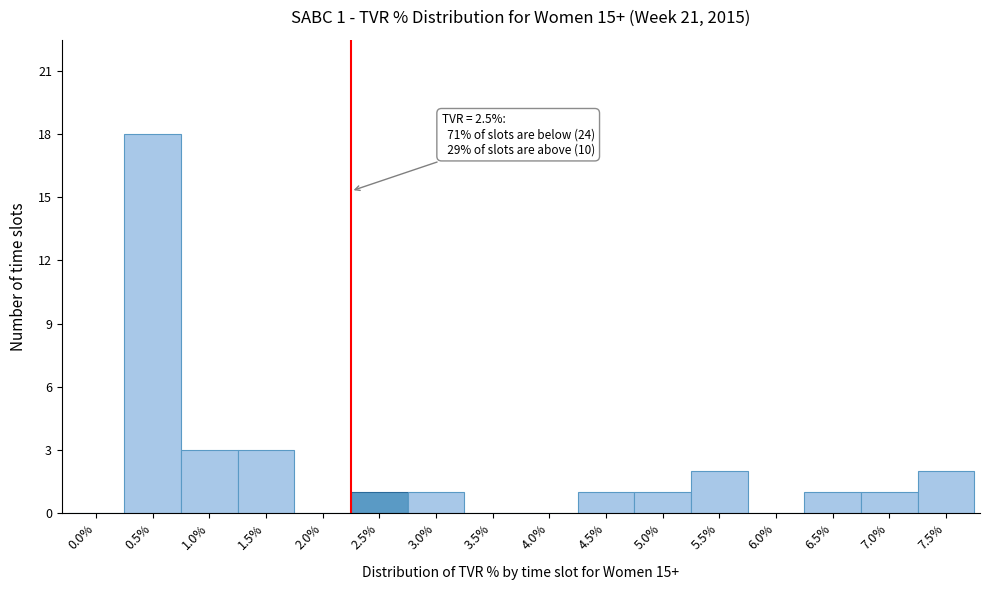

Reading left to right, transcribe all the data shown in this chart.

0.0%=0	0.5%=18	1.0%=3	1.5%=3	2.0%=0	2.5%=1	3.0%=1	3.5%=0	4.0%=0	4.5%=1	5.0%=1	5.5%=2	6.0%=0	6.5%=1	7.0%=1	7.5%=2